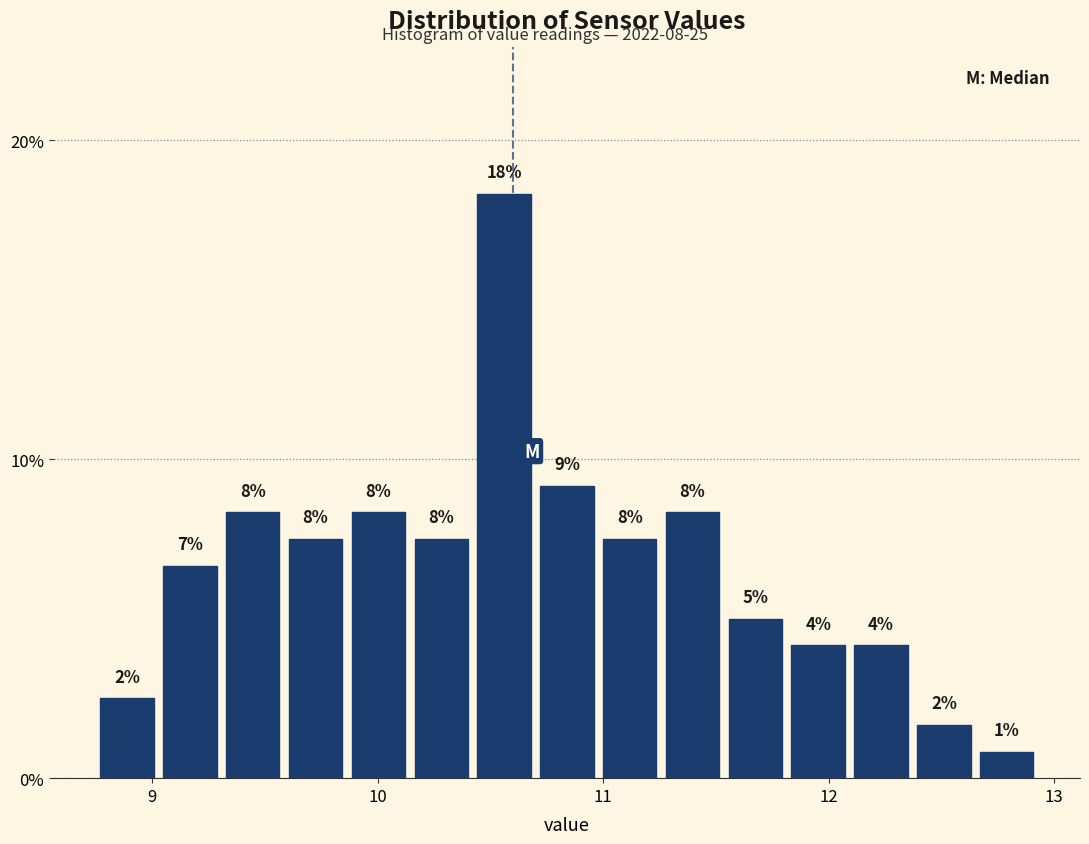

Read against the x-axis, roughly where is the centre of the tallest bar?

10.6